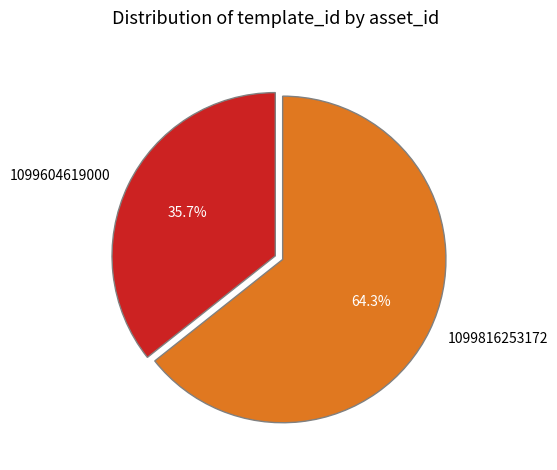

What percentage is the 1099816253172 slice, to the nearest percent?

64%